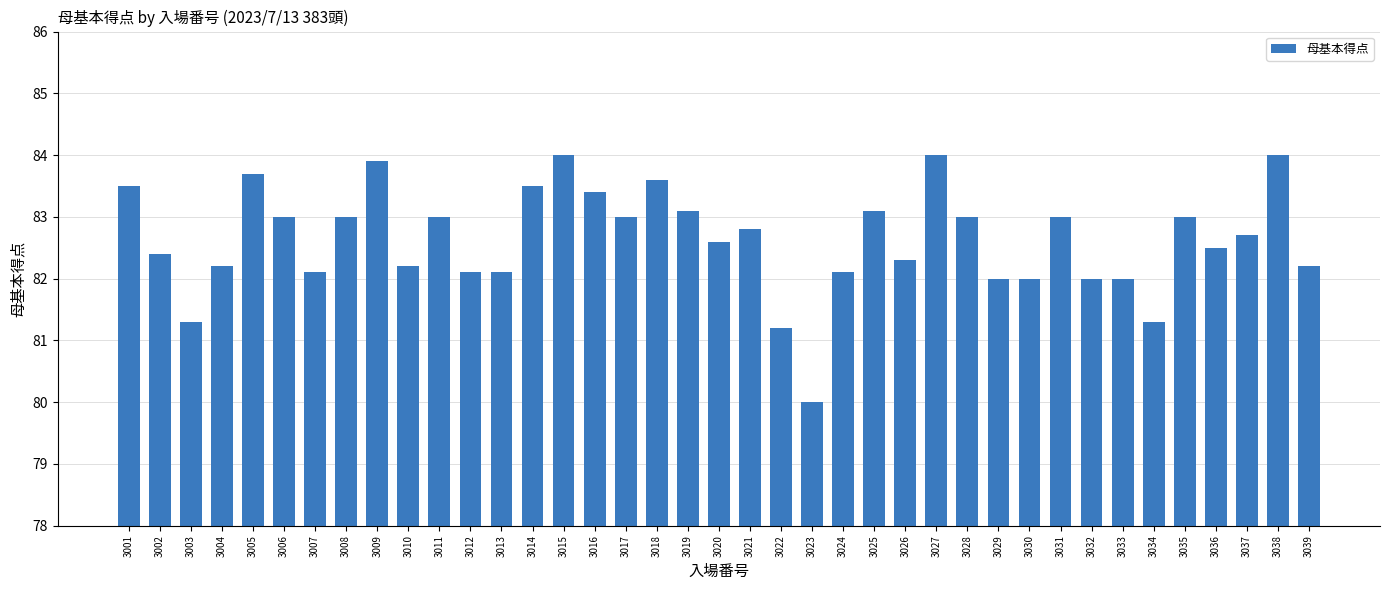

What is the value of the 5th bar from the left?

83.7